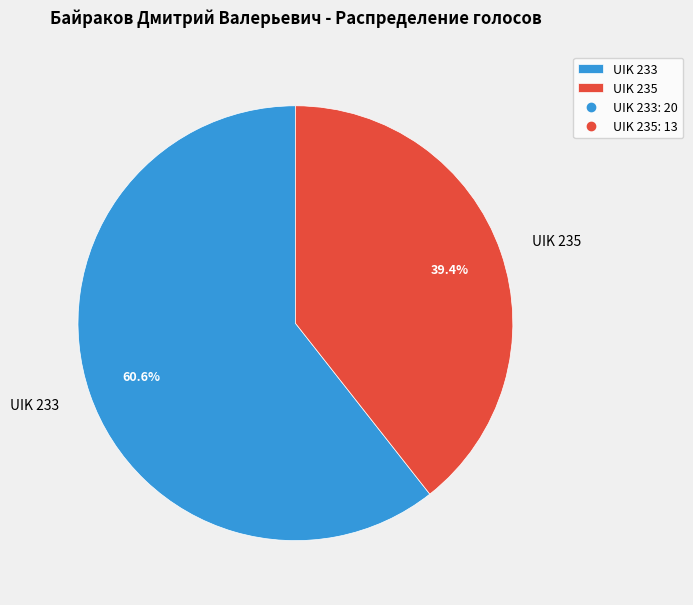

How many segments does this pie chart have?

2